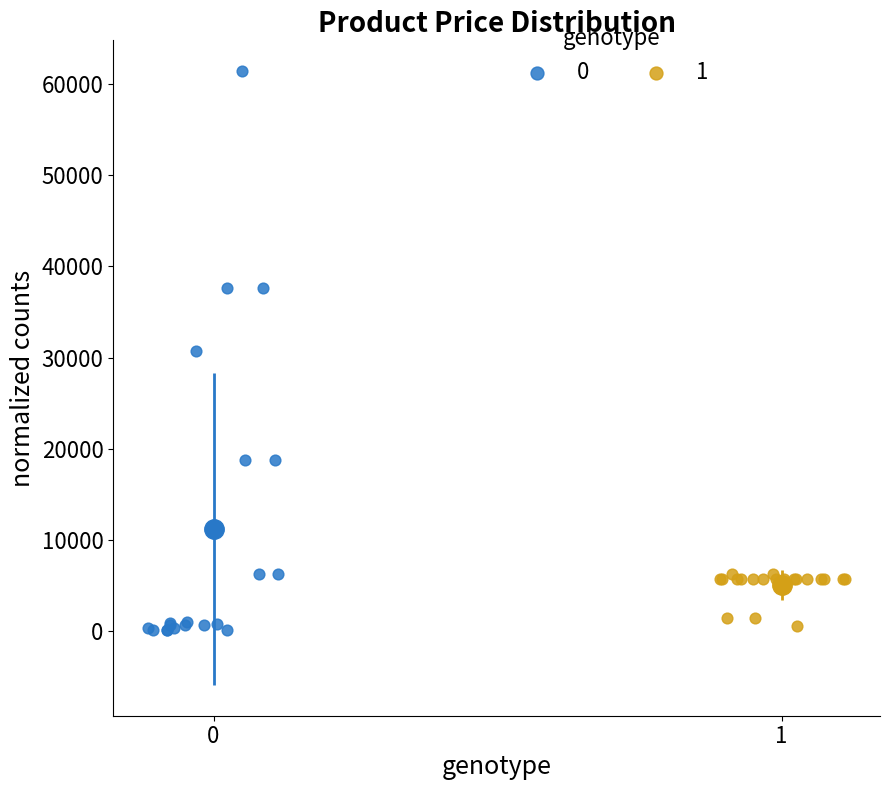

What are all the series names shown in the legend?

0, 1